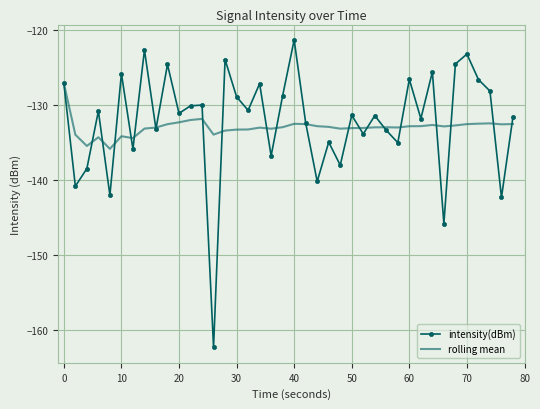

True or false: intensity(dBm) has more than 2 points higher than both neighbors.

True